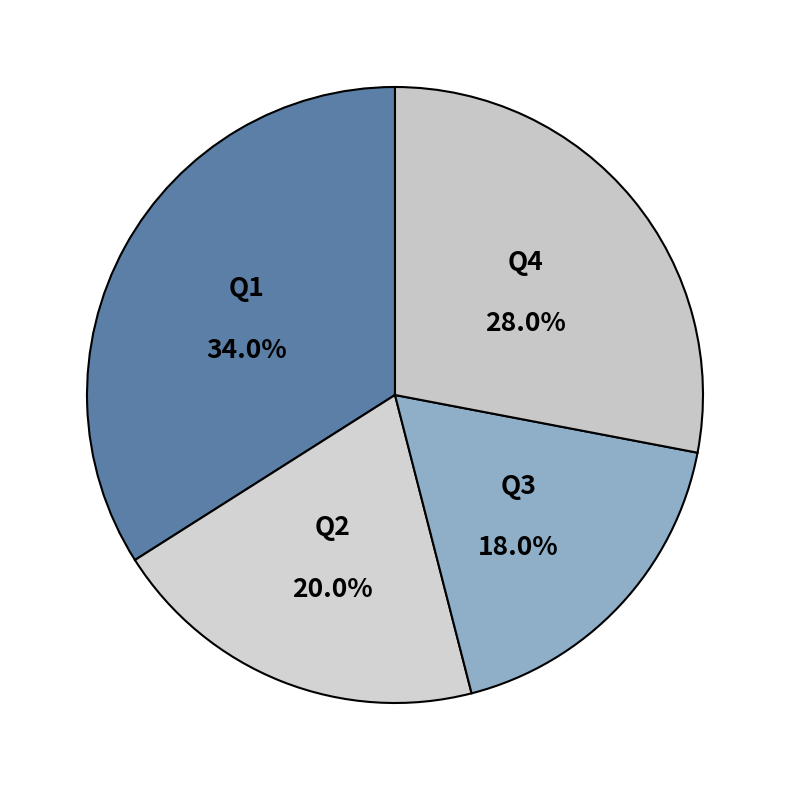

What percentage is the Q2 slice, to the nearest percent?

20%